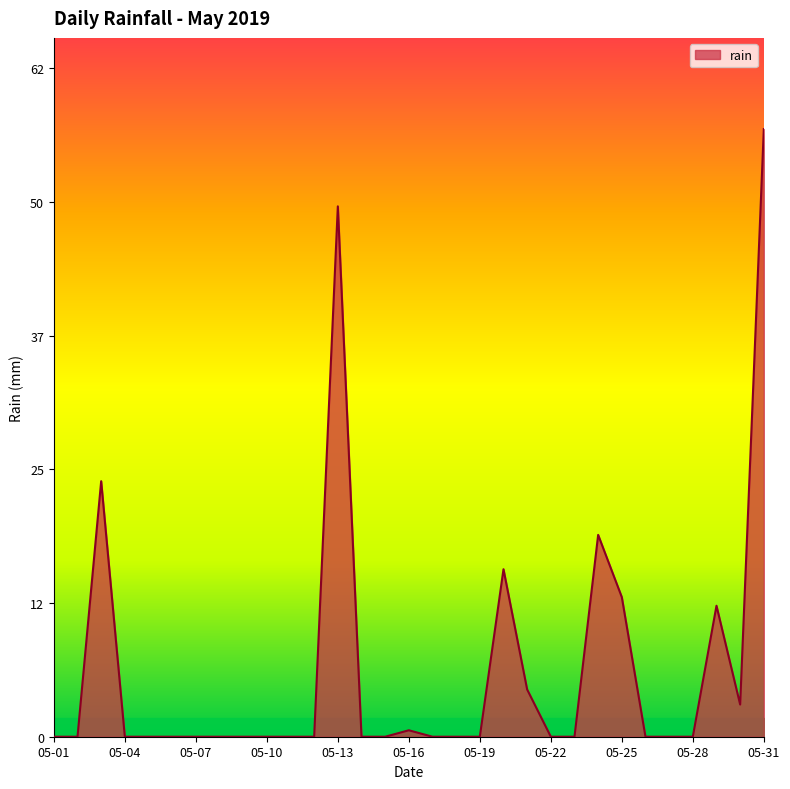

What is the greatest value displayed?

56.6